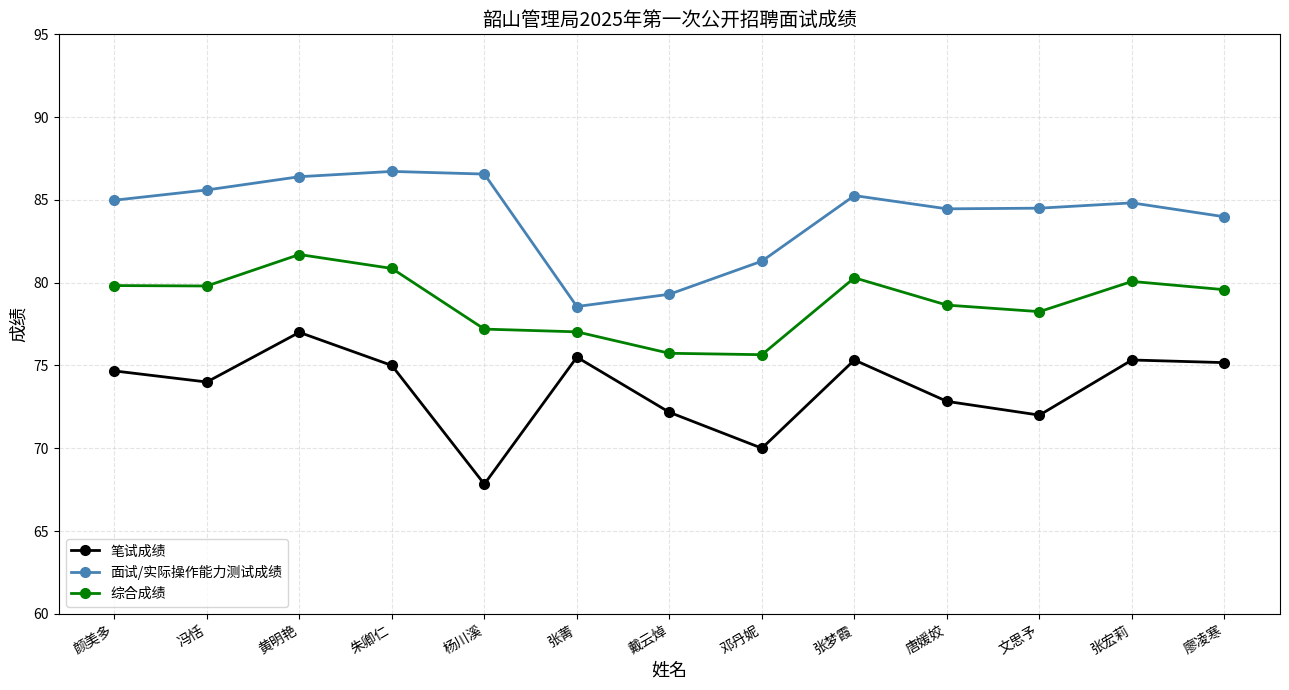

What is the difference between the maximum and minimum values in the 面试/实际操作能力测试成绩 series?

8.2